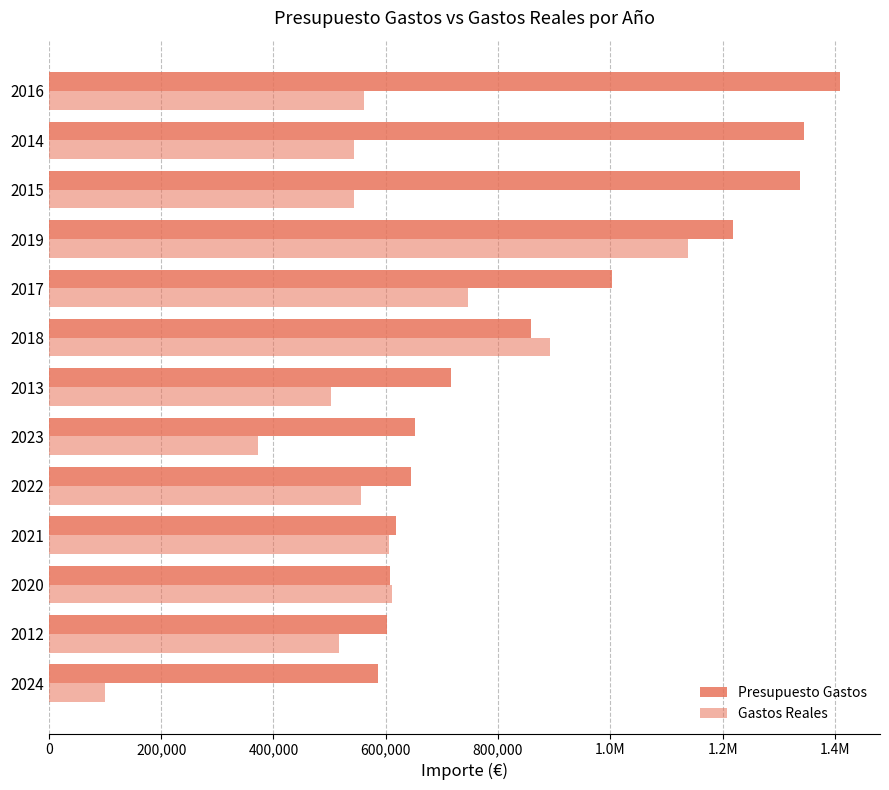

What position from the right is 2021?

10